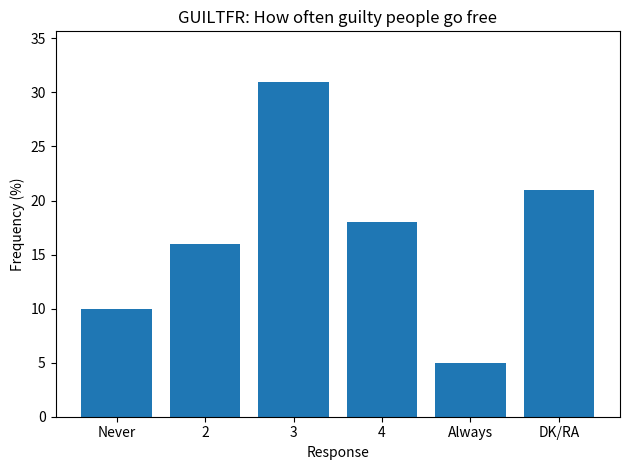

Reading left to right, what are all the values shown in this chart?

10	16	31	18	5	21